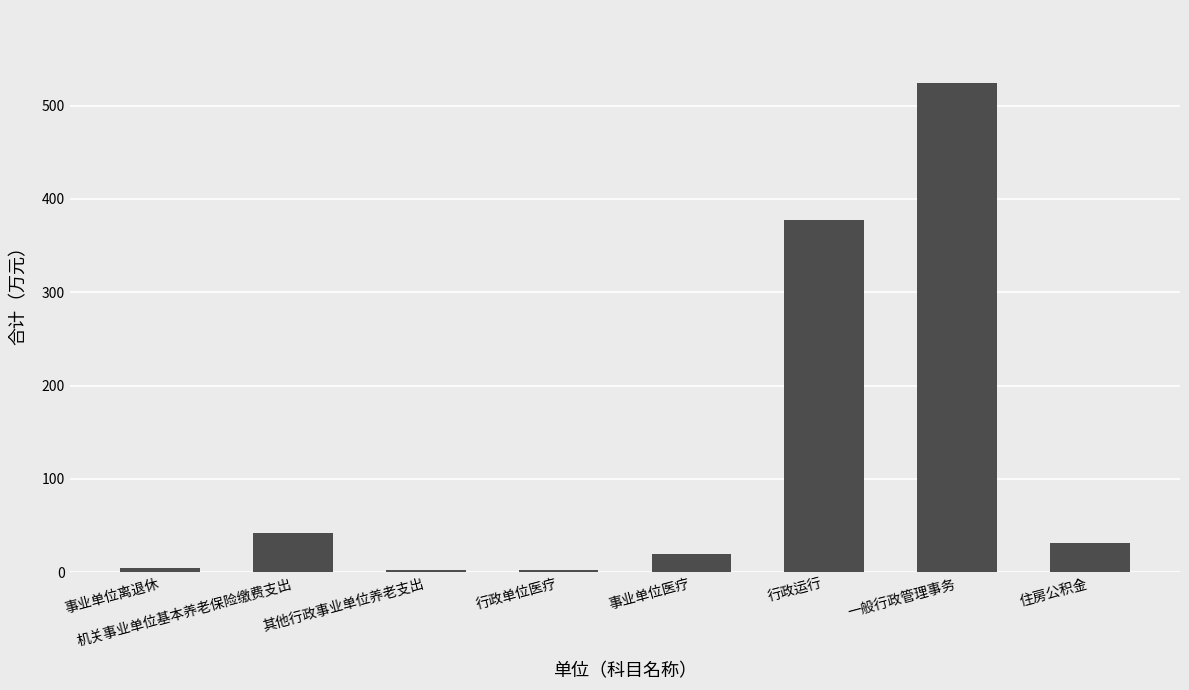

At which label does the data first exceed 31?

机关事业单位基本养老保险缴费支出